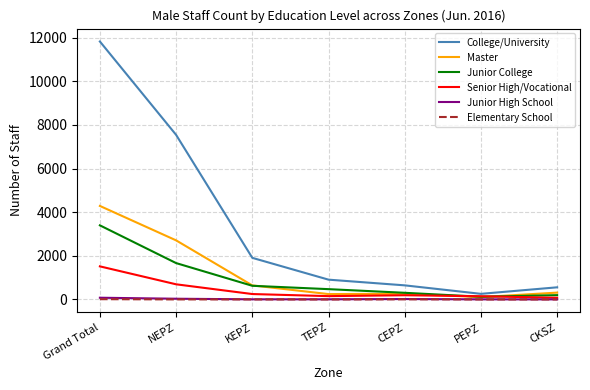

Which series has the largest range (max minus min)?

College/University